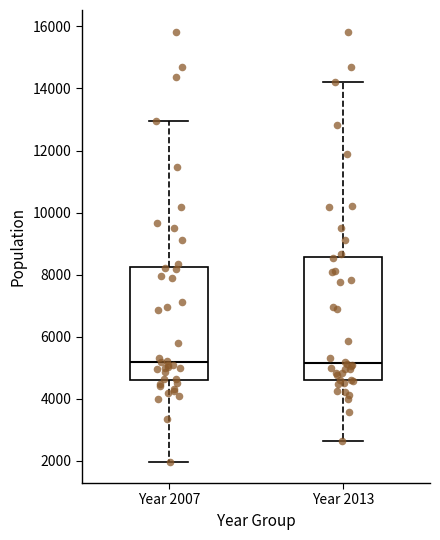

Reading left to right, transcribe this box plot: for each box, give where its median line is, the range the box spans, and where its two whiskers end, as read against the y-axis. The values are not printed on the chart, so give them approximately, as read against the axis.

Year 2007: median 5200, box 4600 to 8200, whiskers 2000 to 13000
Year 2013: median 5200, box 4600 to 8600, whiskers 2600 to 14200